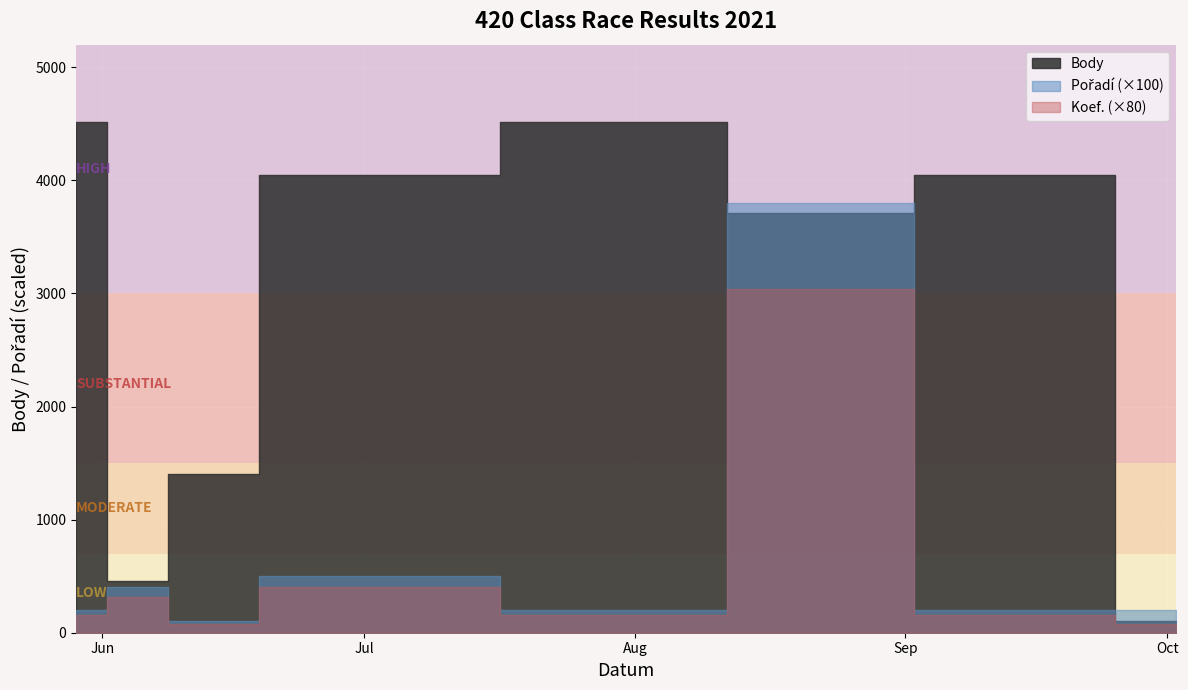

Rank the series by their maximum value, from lowest to highest.

Pořadí, Koef., Body